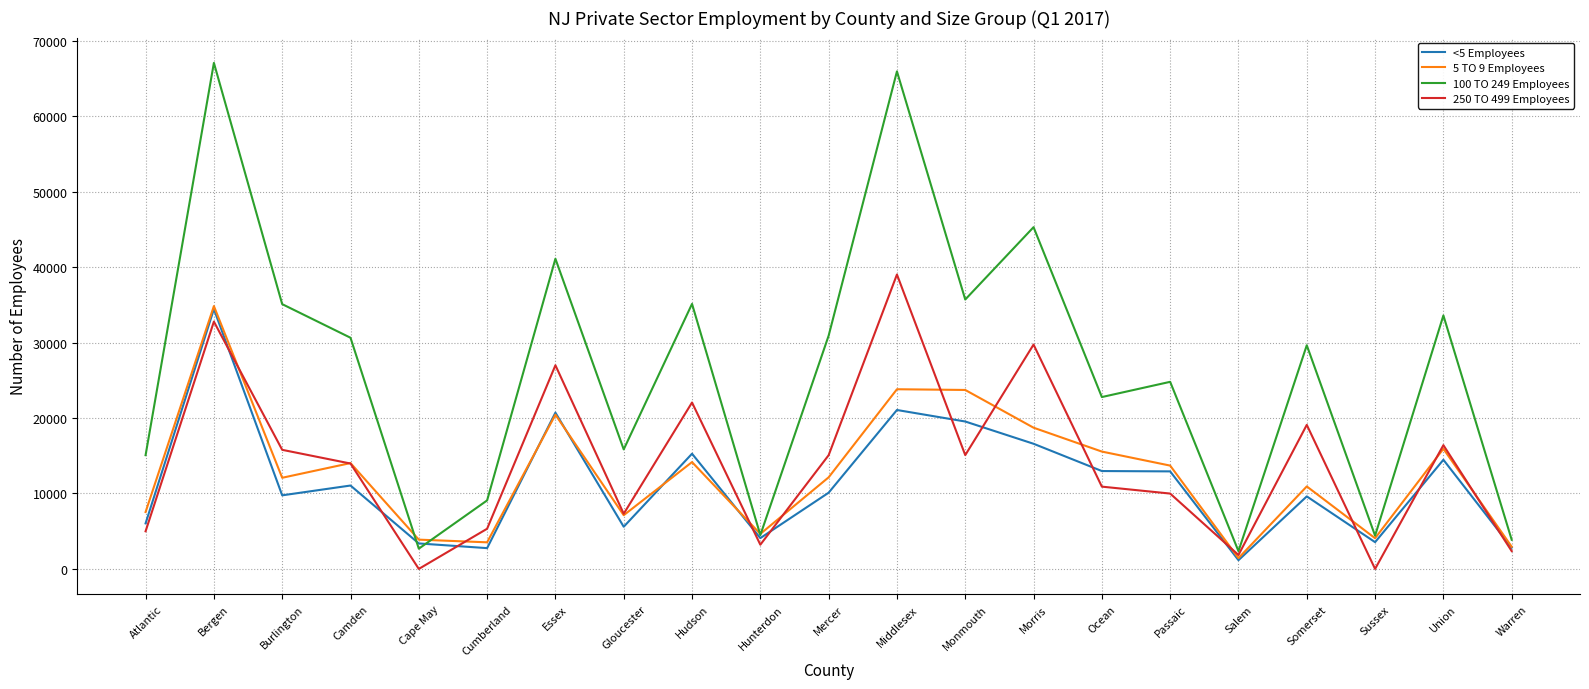

The value of 100 TO 249 Employees at Middlesex is 65931. True or false?

True